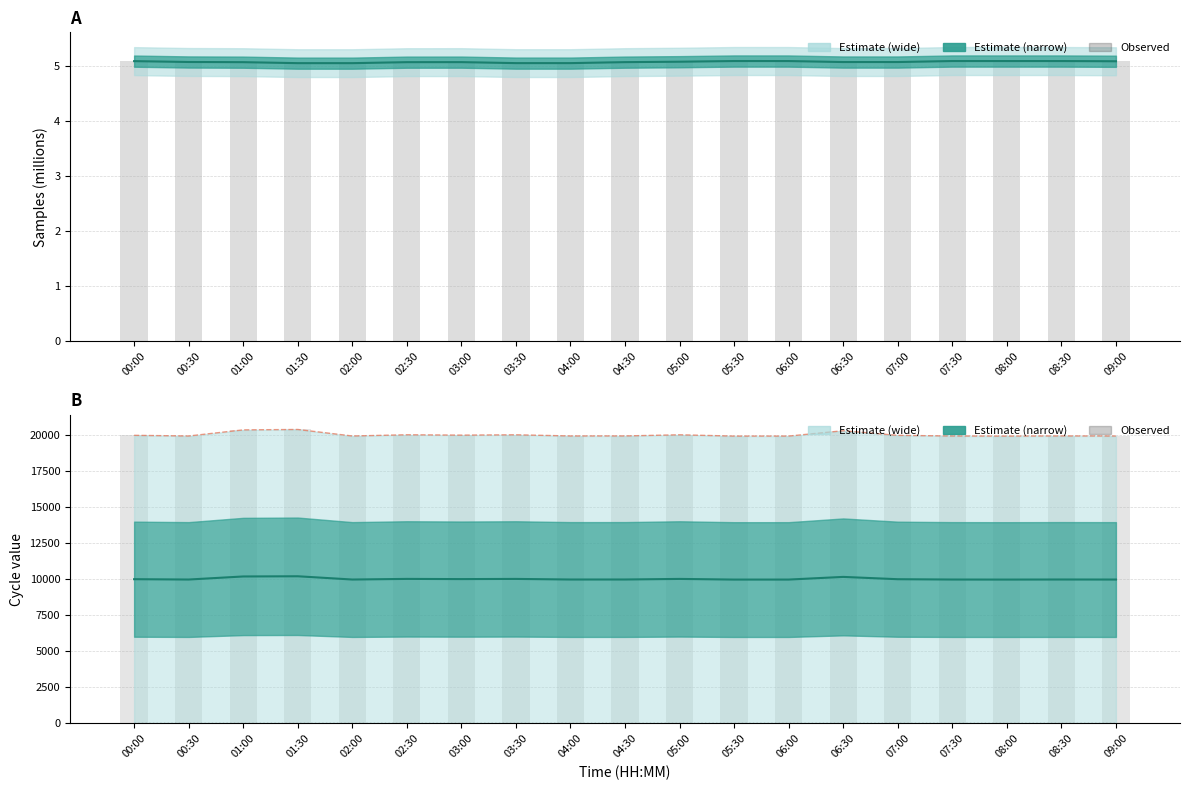

At 05:30, list the series in order from largest to smallest.

Max_cycle, Max_cycle (bars), Cycle midpoint, Min_cycle, Samples, Samples (bars)